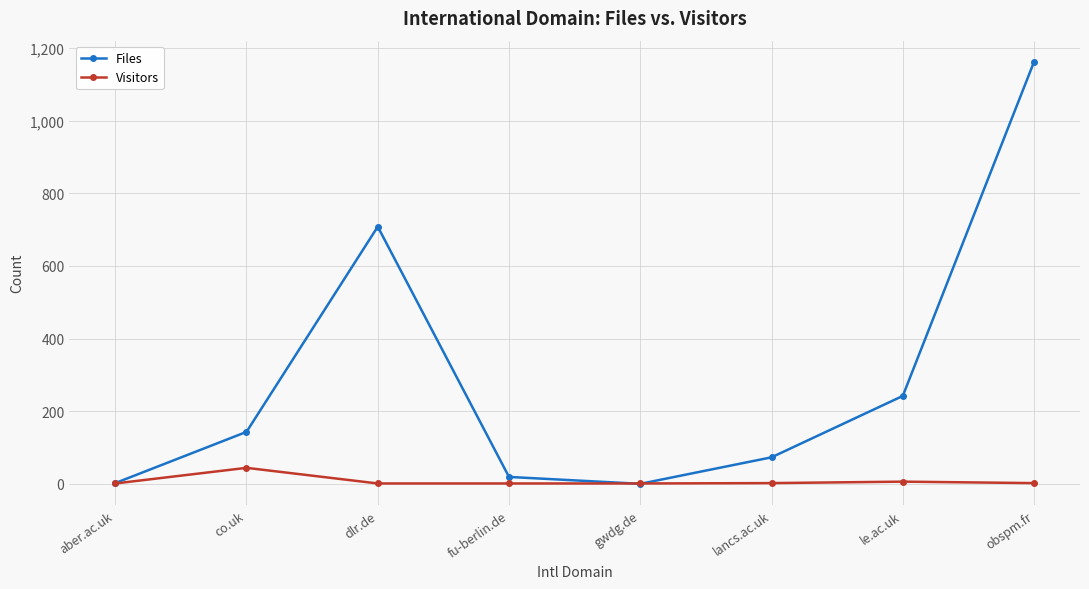

Rank the series by their average value, from highest to lowest.

Files, Visitors